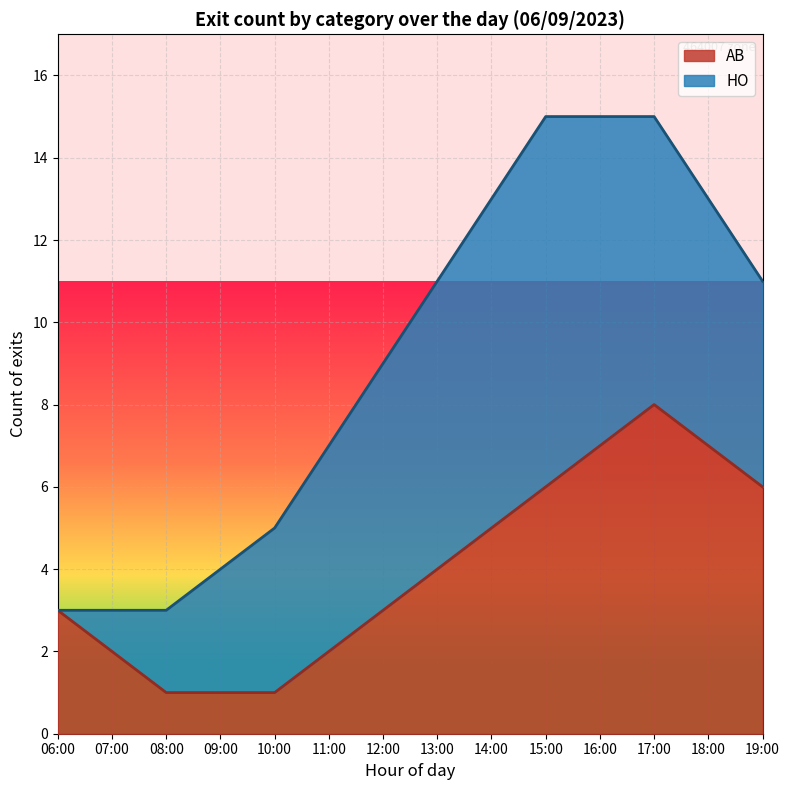

Reading left to right, what are all the values shown in this chart?

06:00=3	07:00=2	08:00=1	09:00=1	10:00=1	11:00=2	12:00=3	13:00=4	14:00=5	15:00=6	16:00=7	17:00=8	18:00=7	19:00=6